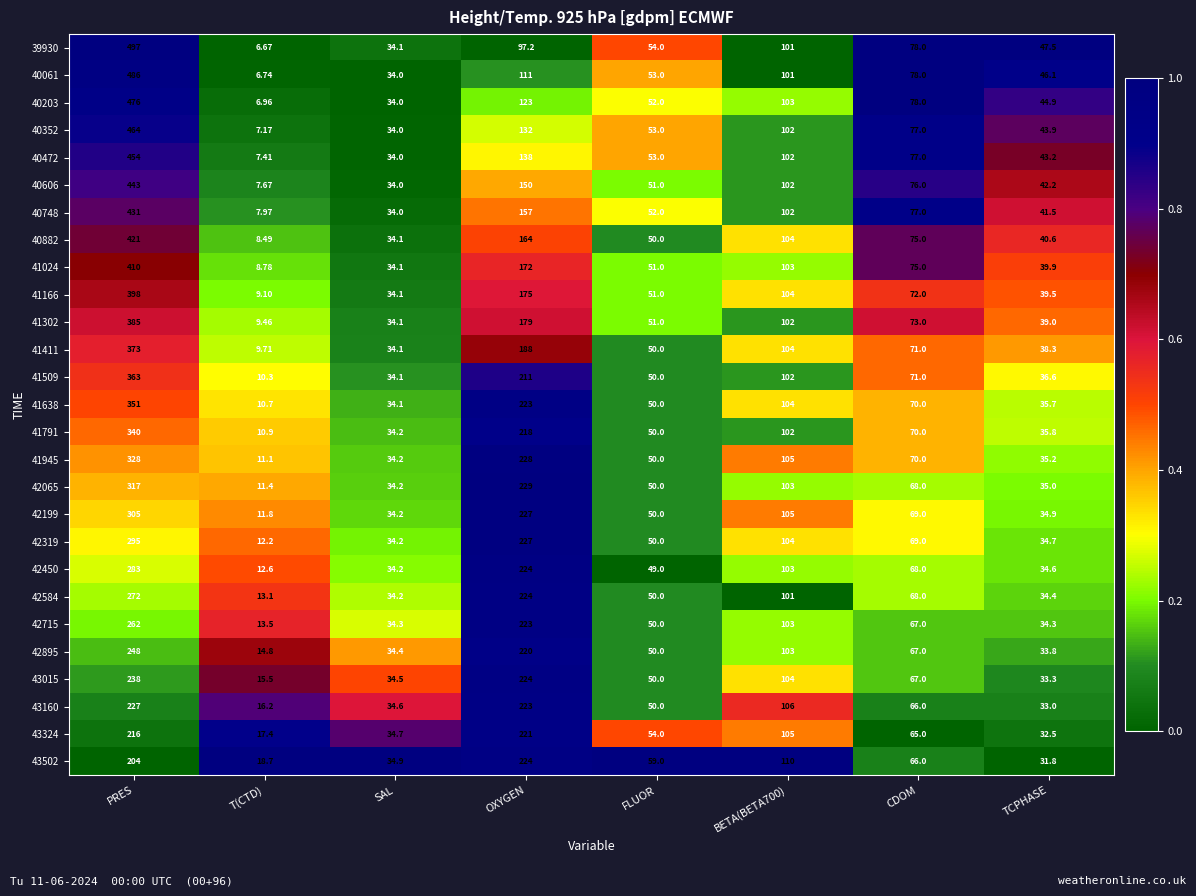

At which category is the sum across all series the highest?

PRES